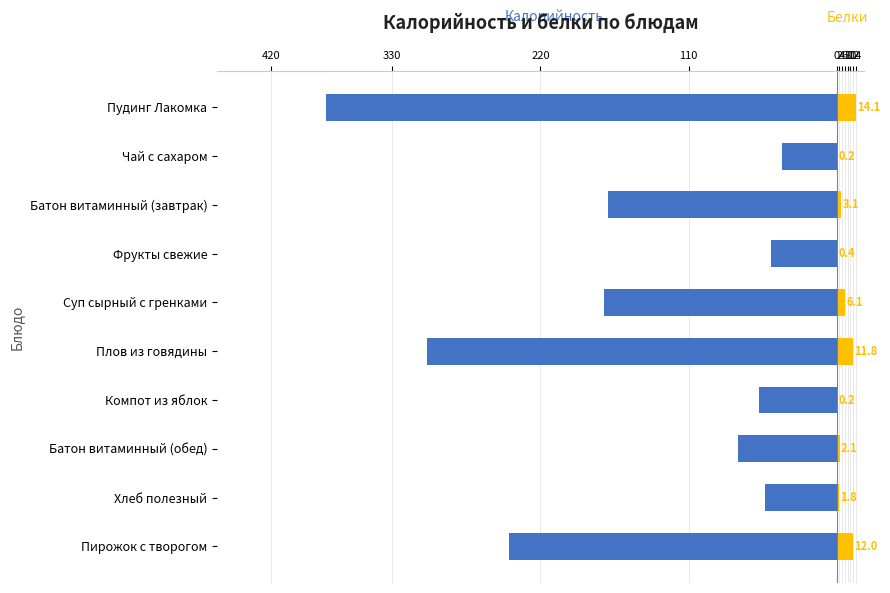

What is the difference between the maximum and minimum values in the Белки series?

13.9